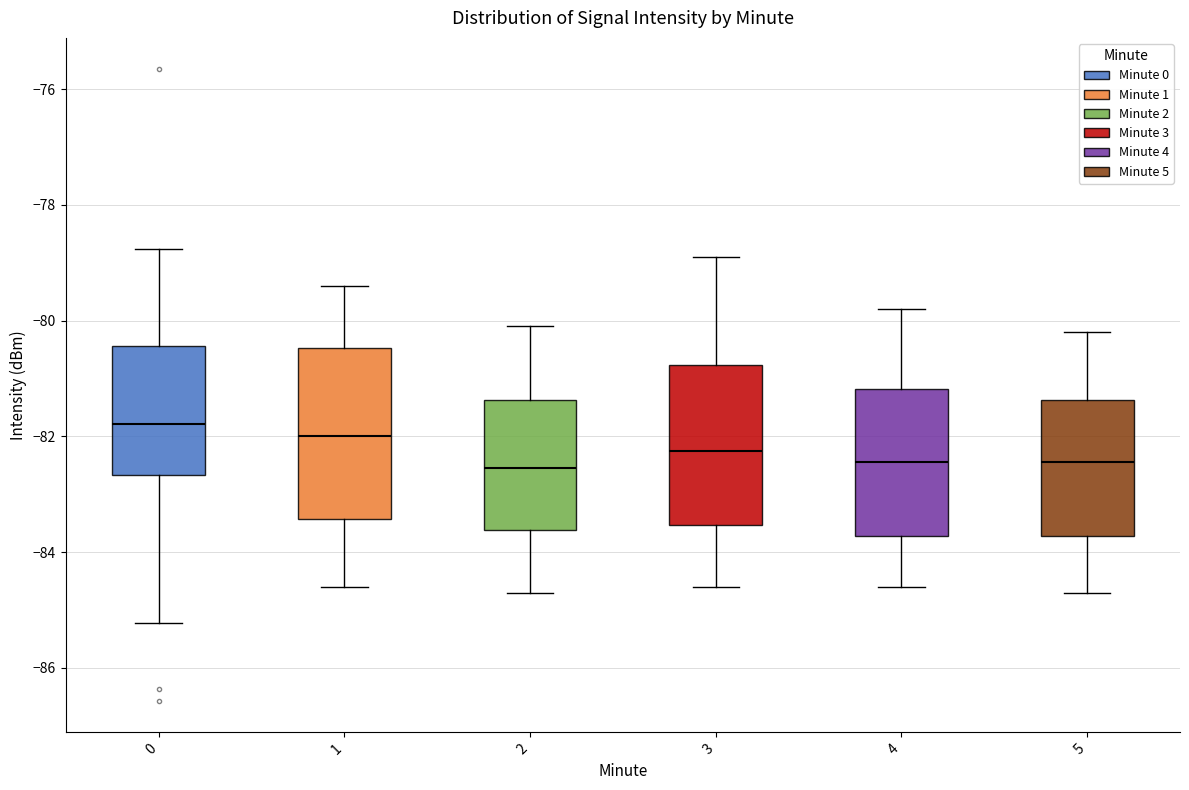

Where is the upper edge of the box at x = 3 on the y-axis? The values are not printed on the chart, so give them approximately, as read against the axis.

-80.8